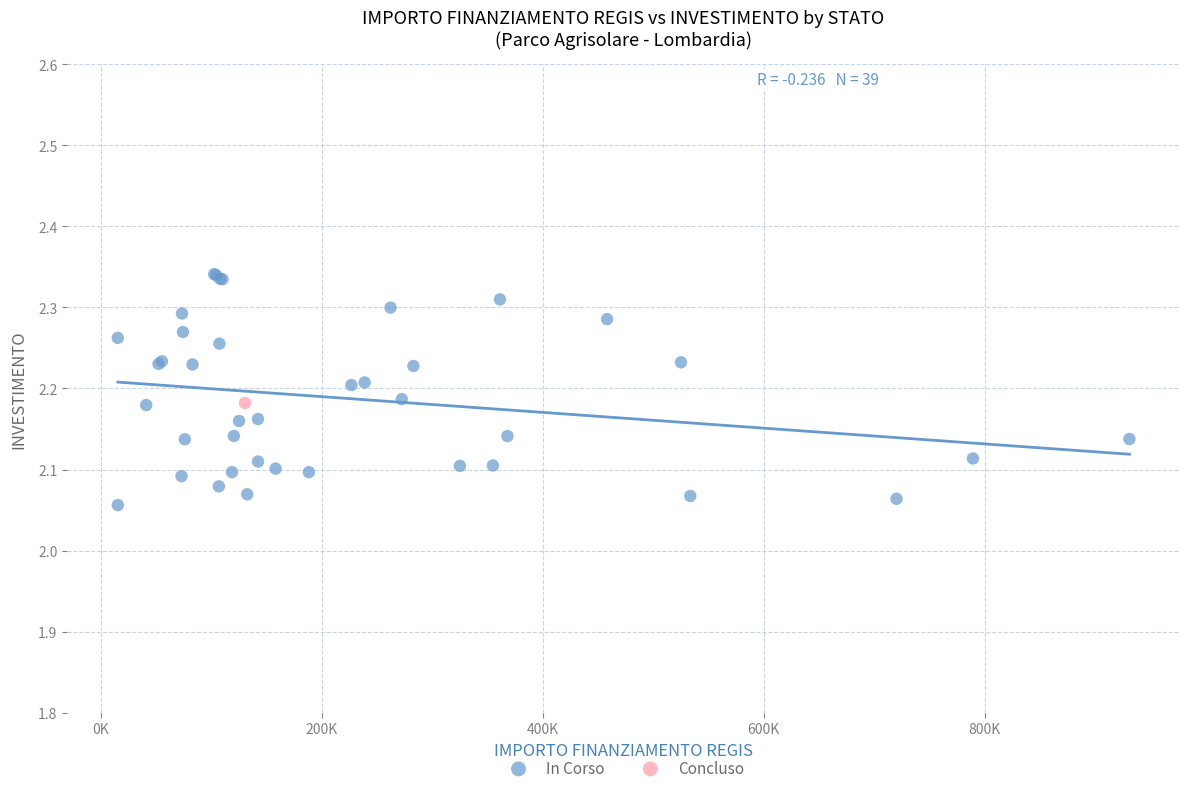

What are all the series names shown in the legend?

In Corso, Concluso